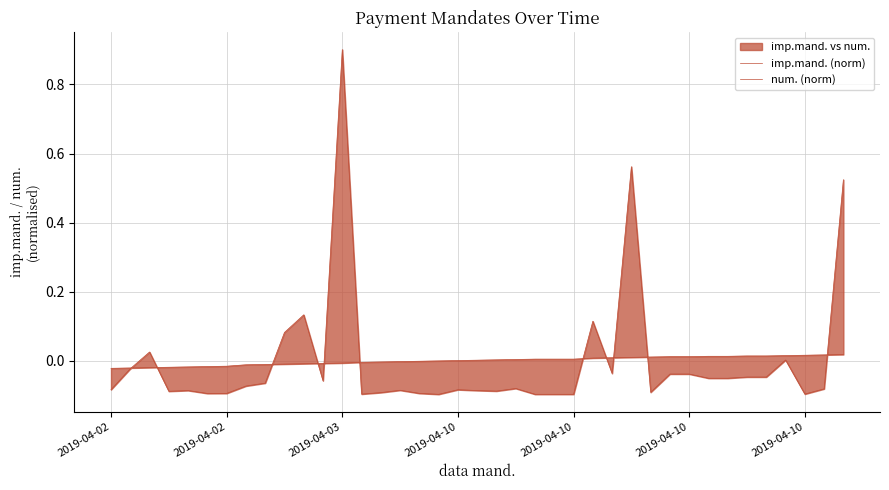

Reading left to right, transcribe all the data shown in this chart.

imp.mand. (norm): -0.1	-0.0	0.0	-0.1	-0.1	-0.1	-0.1	-0.1	-0.1	0.1	0.1	-0.1	0.9	-0.1	-0.1	-0.1	-0.1	-0.1	-0.1	-0.1	-0.1	-0.1	-0.1	-0.1	-0.1	0.1	-0.0	0.6	-0.1	-0.0	-0.0	-0.1	-0.1	-0.0	-0.0	0.0	-0.1	-0.1	0.5
num. (norm): -0.0	-0.0	-0.0	-0.0	-0.0	-0.0	-0.0	-0.0	-0.0	-0.0	-0.0	-0.0	-0.0	-0.0	-0.0	-0.0	-0.0	-0.0	0.0	0.0	0.0	0.0	0.0	0.0	0.0	0.0	0.0	0.0	0.0	0.0	0.0	0.0	0.0	0.0	0.0	0.0	0.0	0.0	0.0